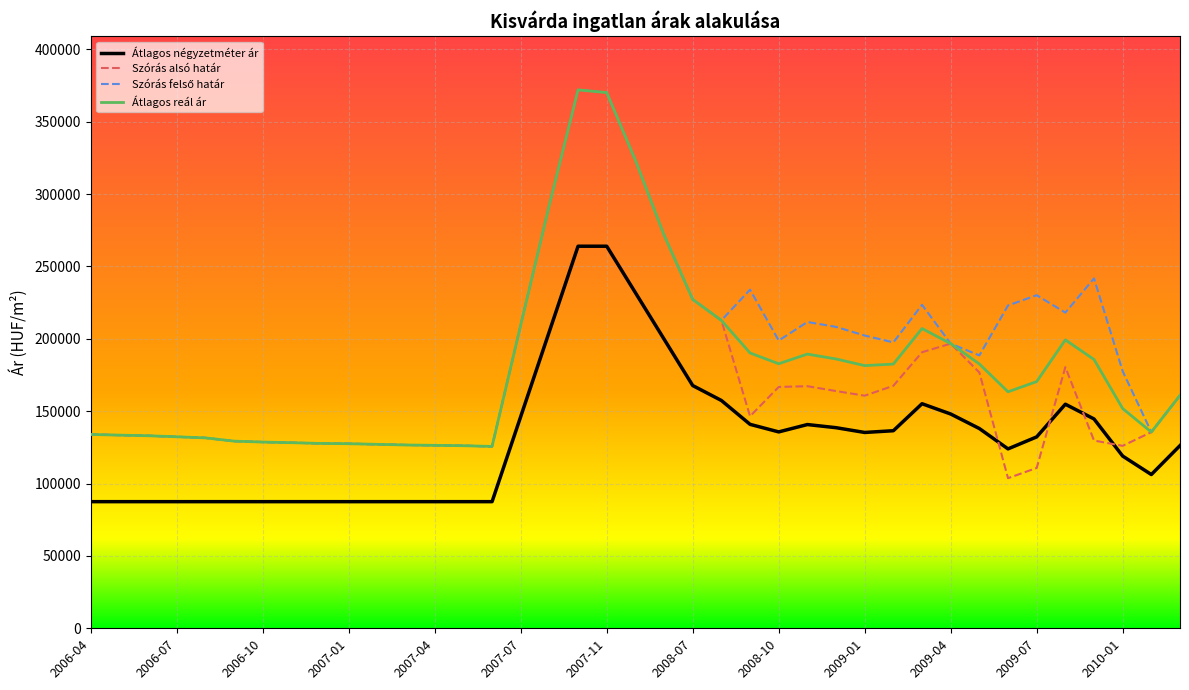

Which series has the widest spread of values?

Szórás alsó határ